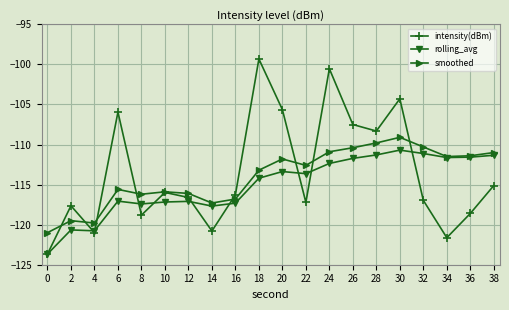

The value of rolling_avg at 4 is -53.8. True or false?

False